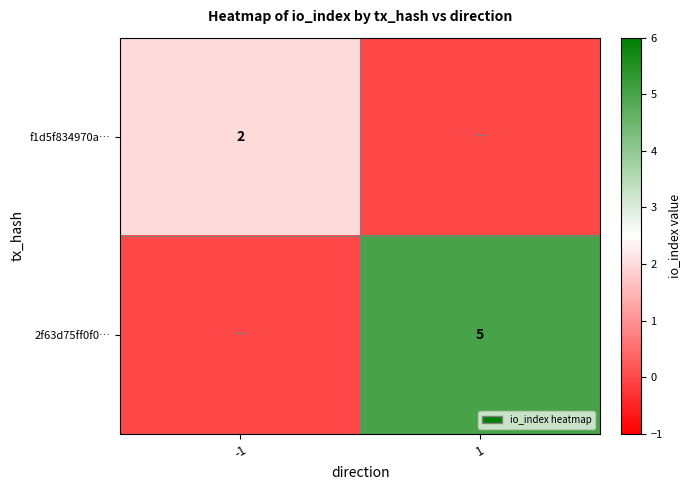

The value of 2f63d75ff0f0… at 1 is 5. True or false?

True